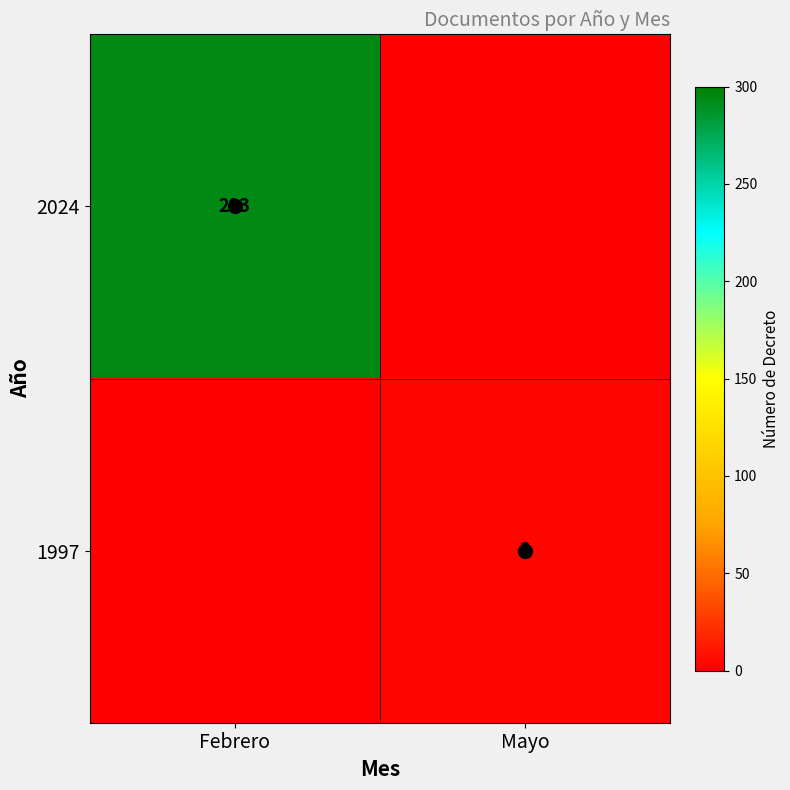

At which category is the sum across all series the highest?

Febrero